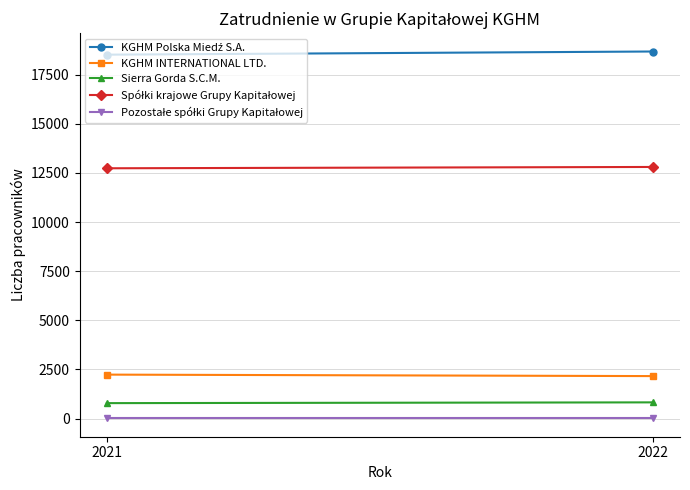

What value does the KGHM Polska Miedź S.A. series have at 2021, to the nearest 10?

18520